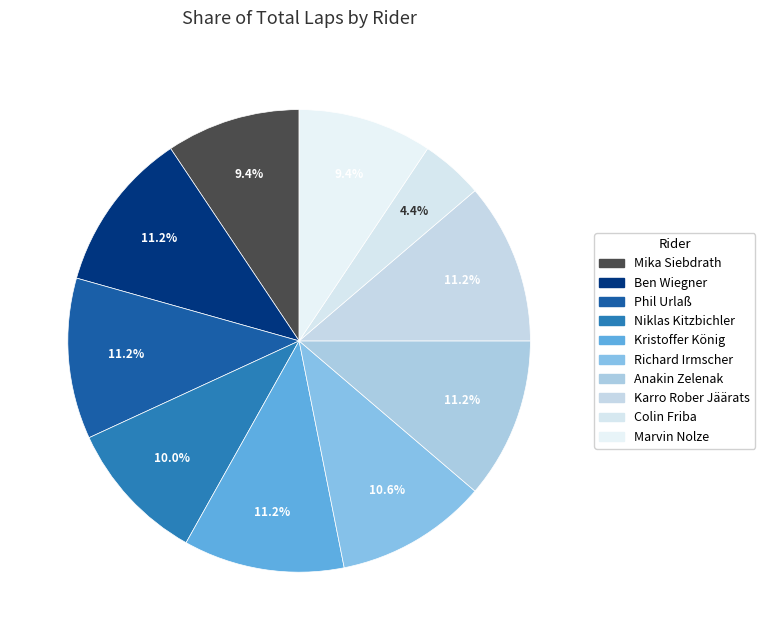

Does any single category account for the majority?

No